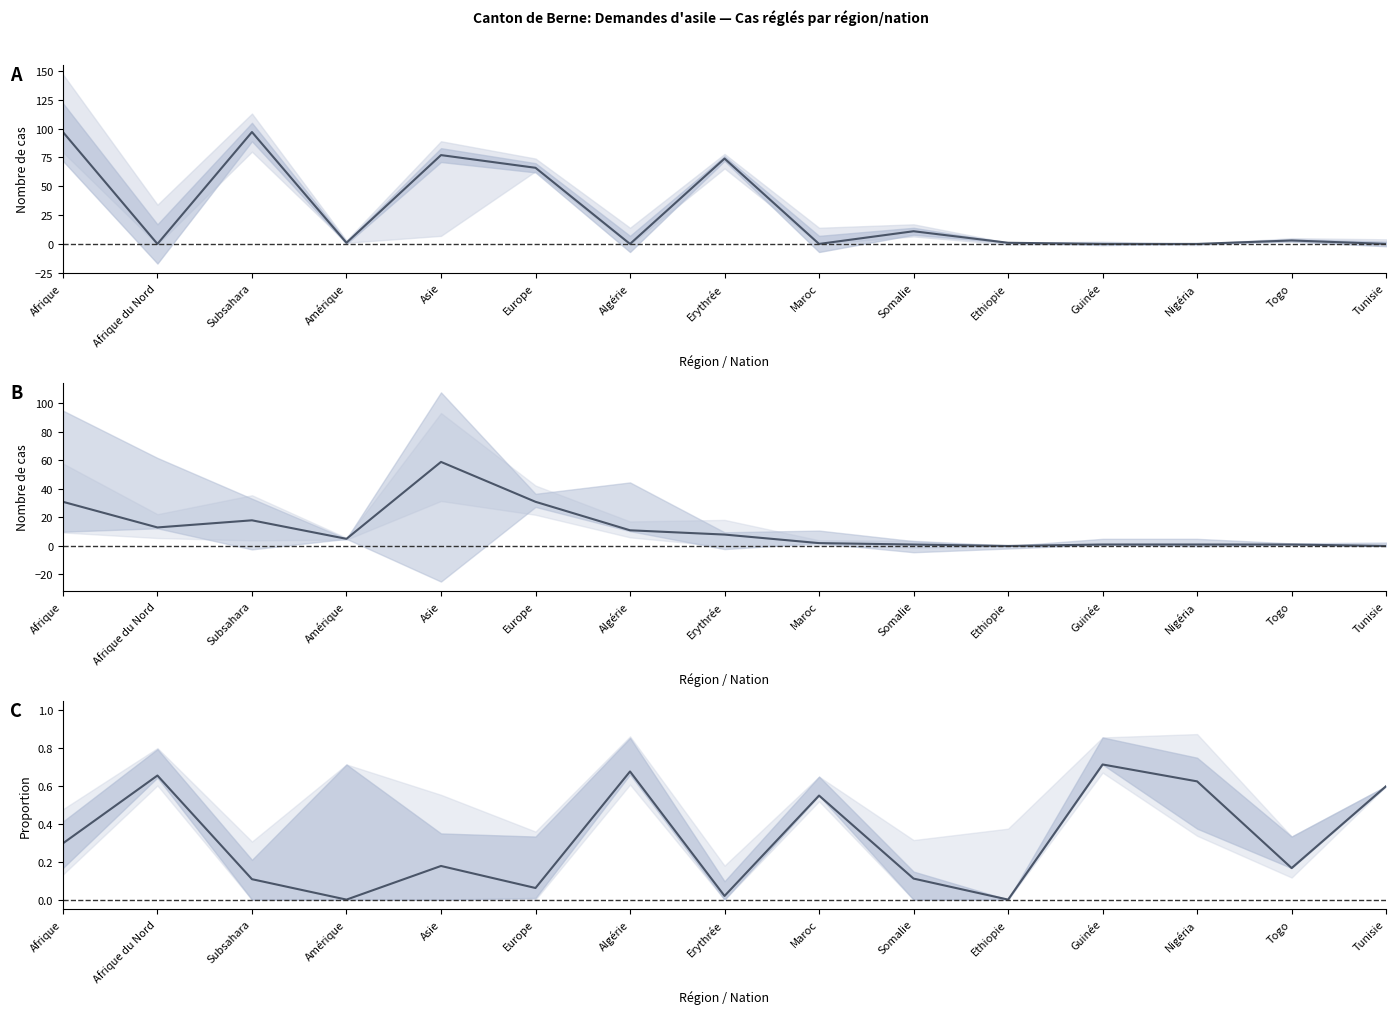

How many interior local peaks does the Octrois de l'asile series have?

5